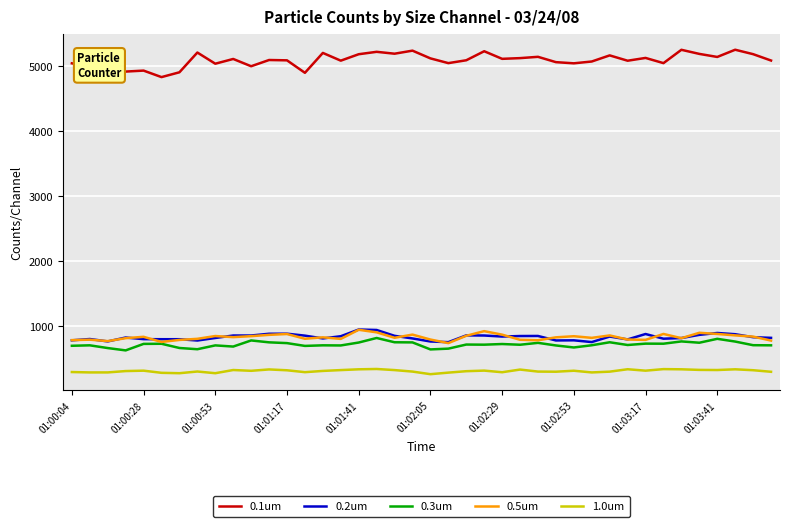

What is the maximum value shown in the chart?

5256